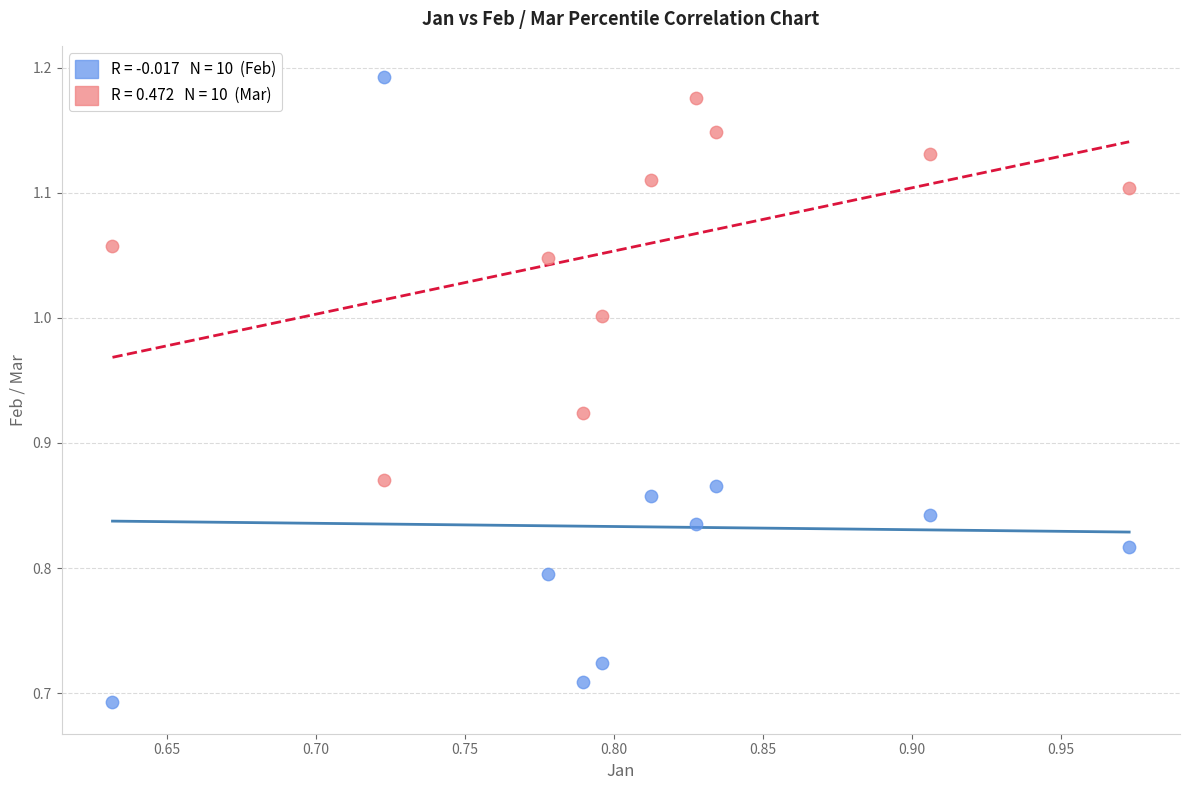

Across all data points, what is the range of X values (max minus min)?

0.3